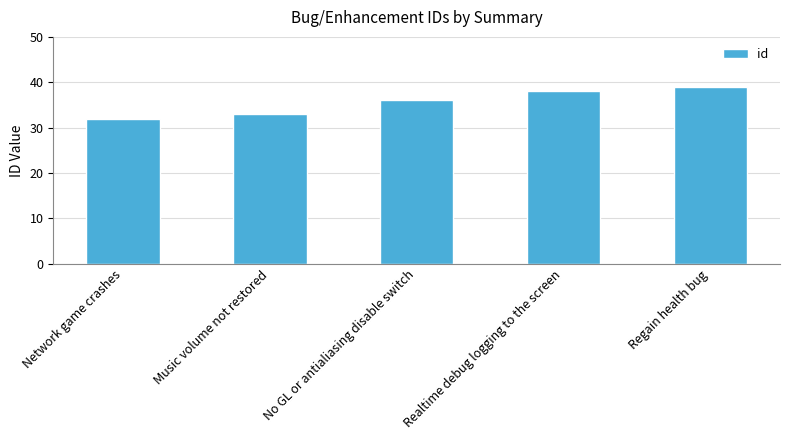

What is the difference between the values at No GL or antialiasing disable switch and Realtime debug logging to the screen?

2